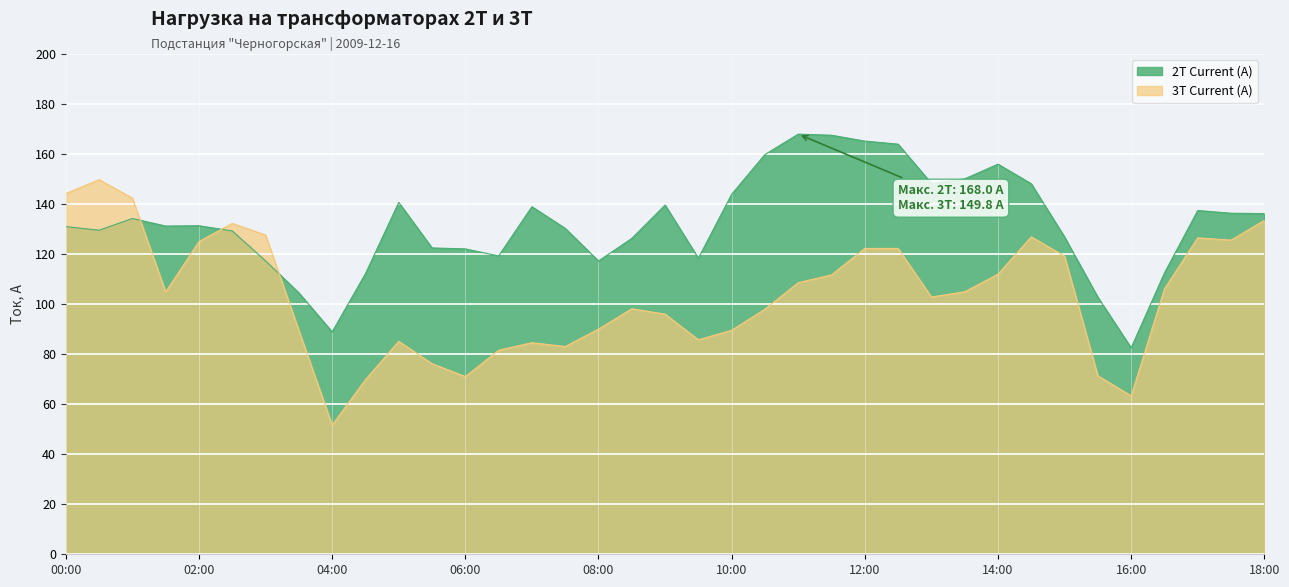

What are all the series names shown in the legend?

2Т Current (A), 3Т Current (A)